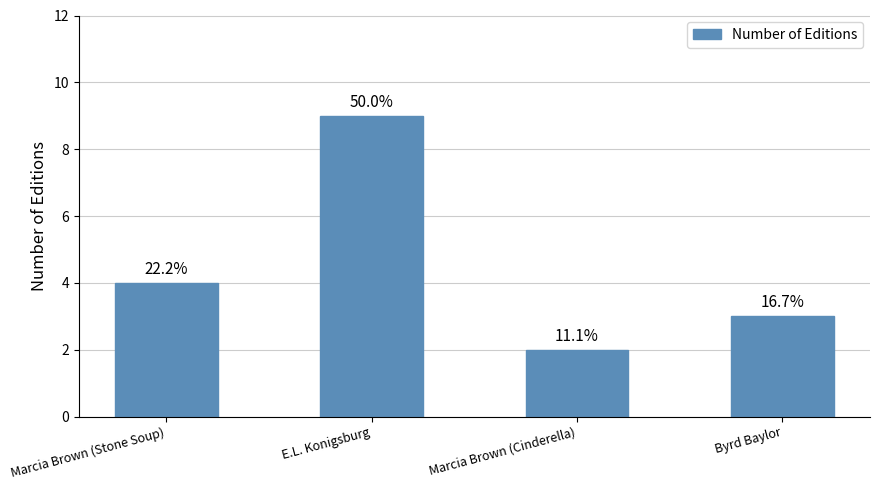

Rank the categories by value from highest to lowest.

E.L. Konigsburg, Marcia Brown (Stone Soup), Byrd Baylor, Marcia Brown (Cinderella)